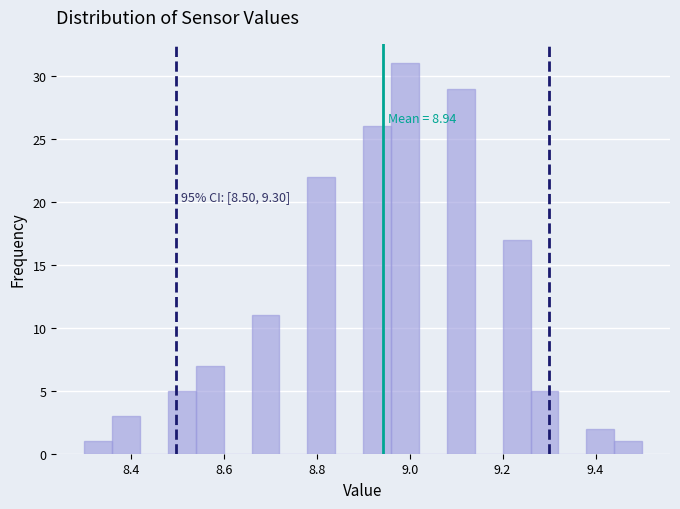

Around what value on the x-axis is the tallest bar? Give the approximate position of its centre, as read against the axis.

9.00